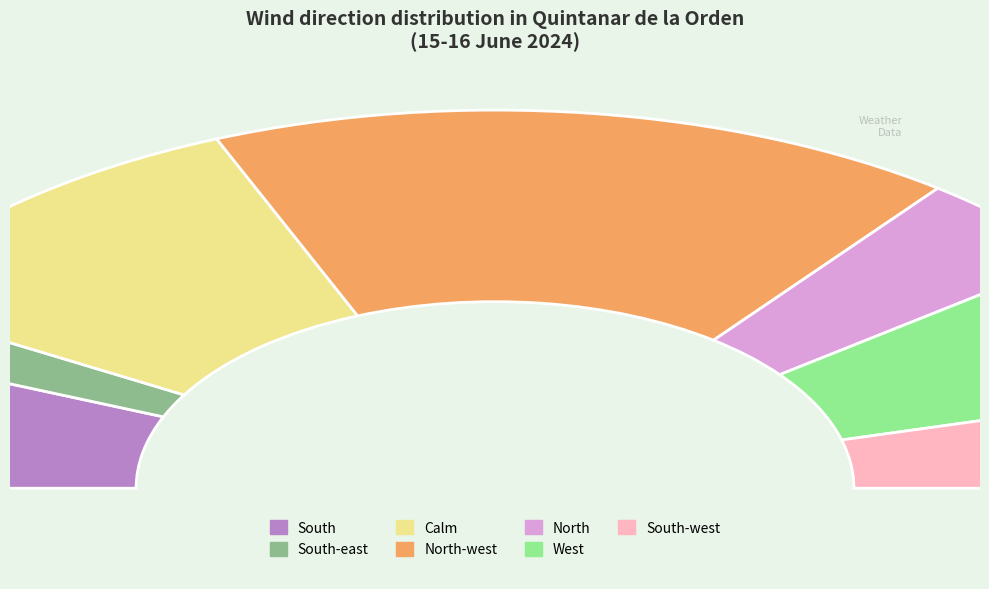

What is the change in value from South to North-west?

+5